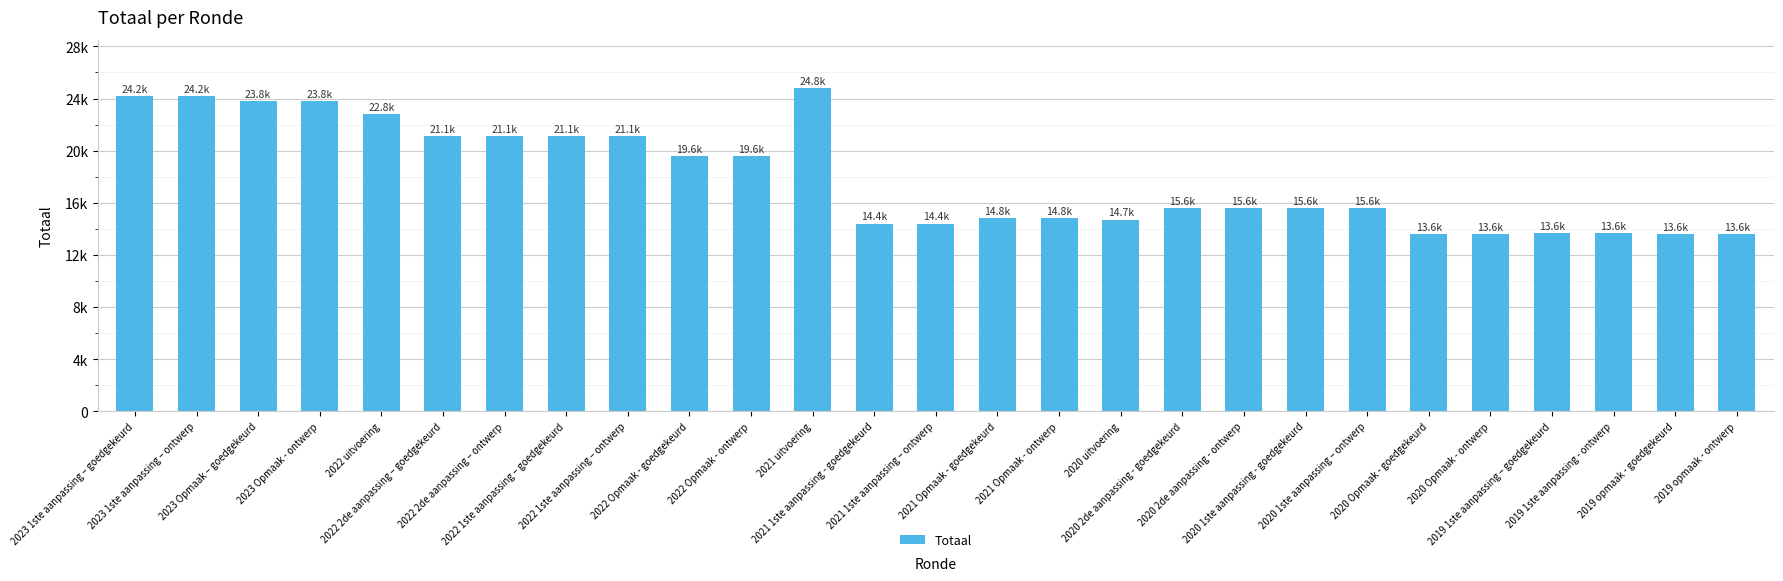

Are the bars horizontal?

No